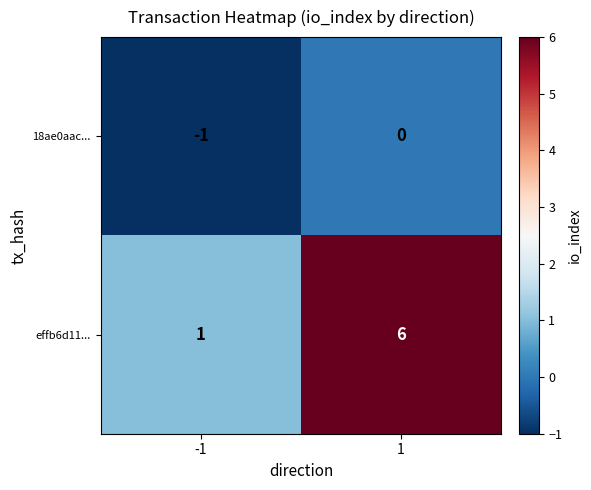

What is the difference between the maximum and minimum values in the effb6d11... series?

5